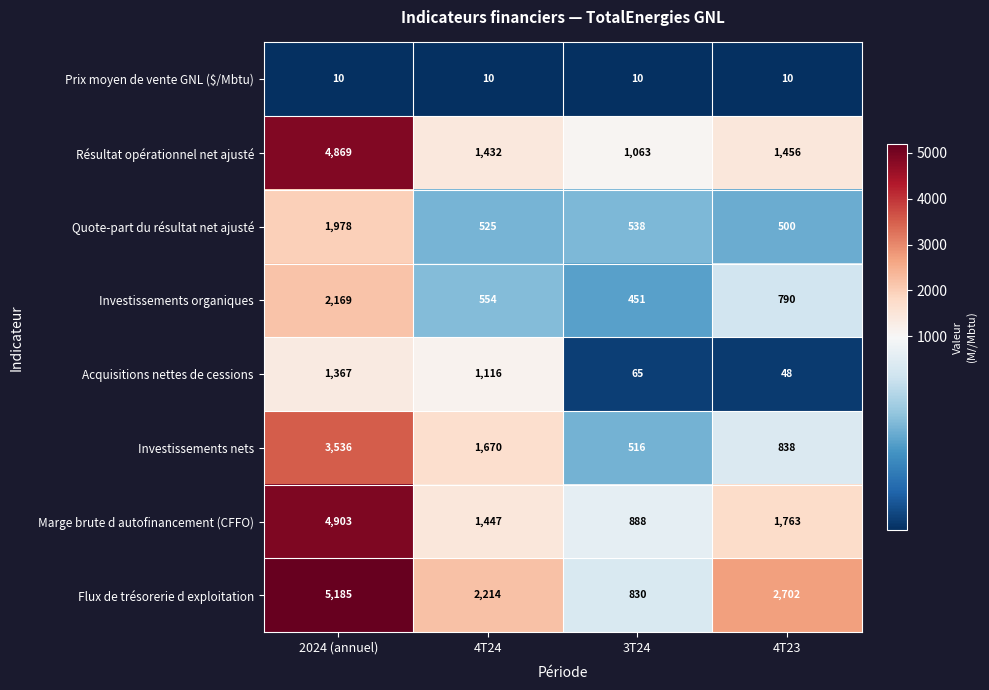

At 3T24, list the series in order from smallest to largest.

Prix moyen de vente GNL ($/Mbtu), Acquisitions nettes de cessions, Investissements organiques, Investissements nets, Quote-part du résultat net ajusté, Flux de trésorerie d exploitation, Marge brute d autofinancement (CFFO), Résultat opérationnel net ajusté